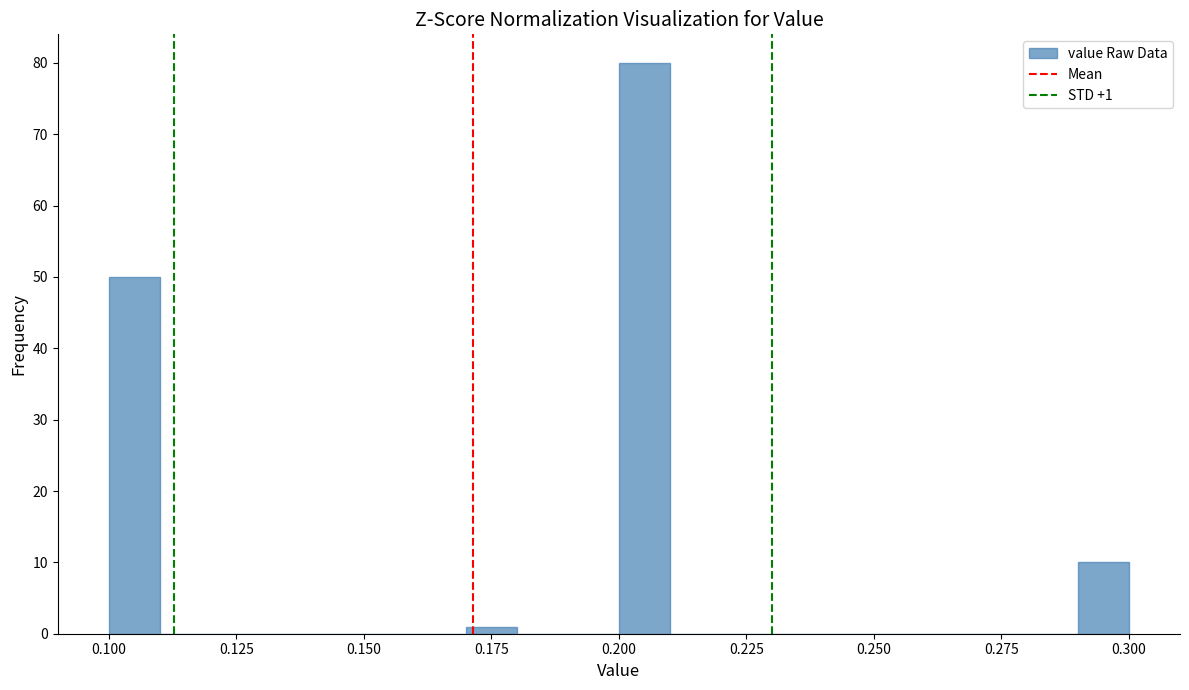

Read against the x-axis, roughly where is the centre of the tallest bar?

0.205